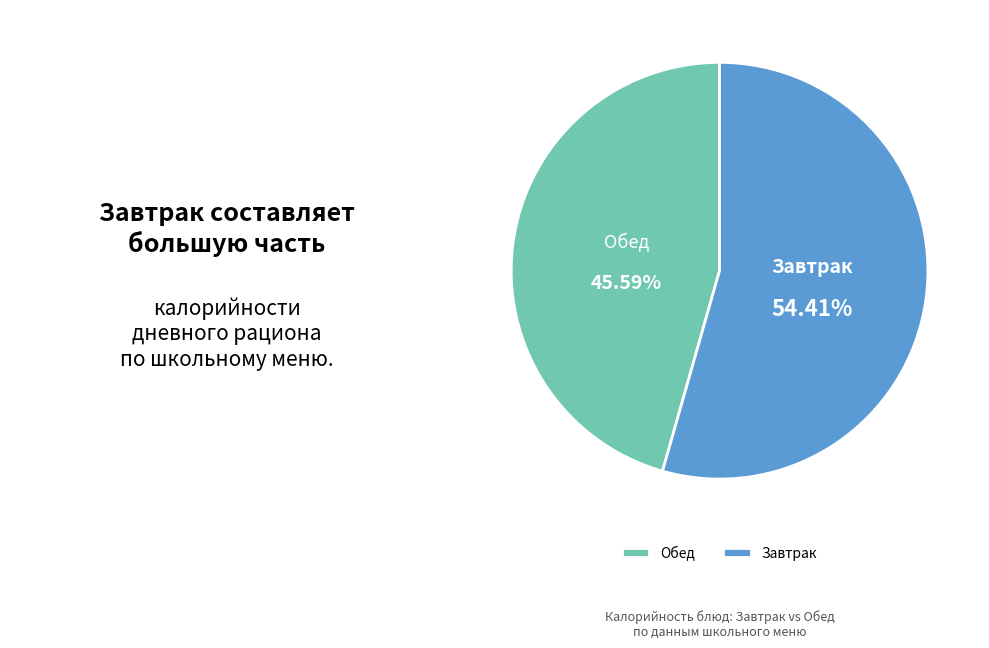

Is Завтрак the majority of the pie?

Yes